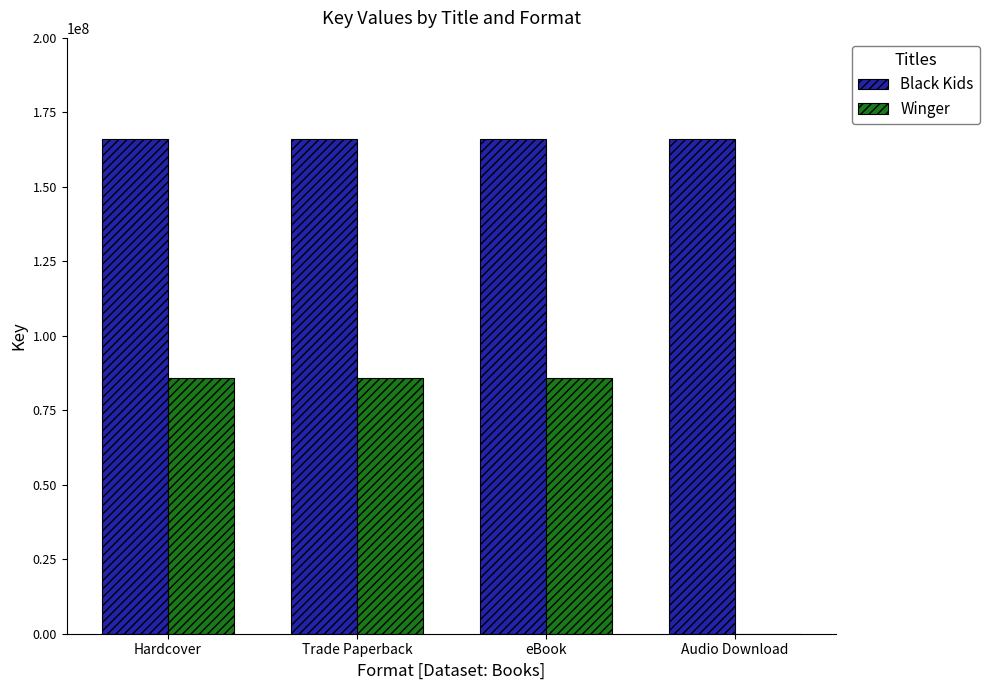

What is the sum of all Black Kids values?

663798988